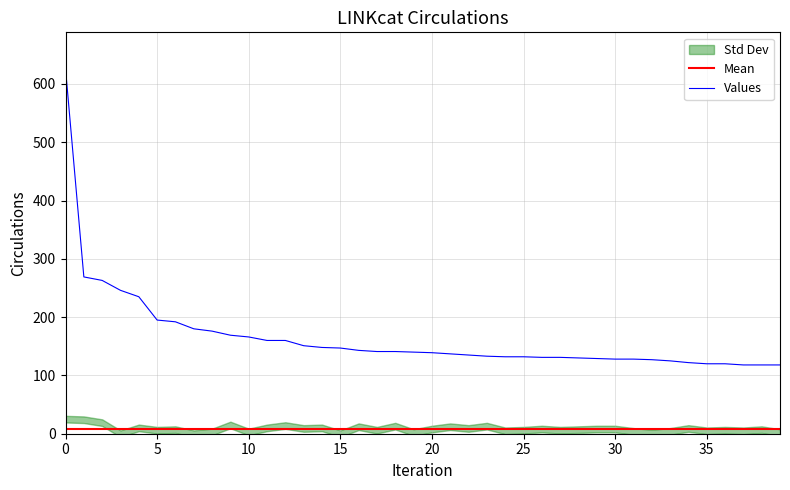

What is the minimum value for Values?

118